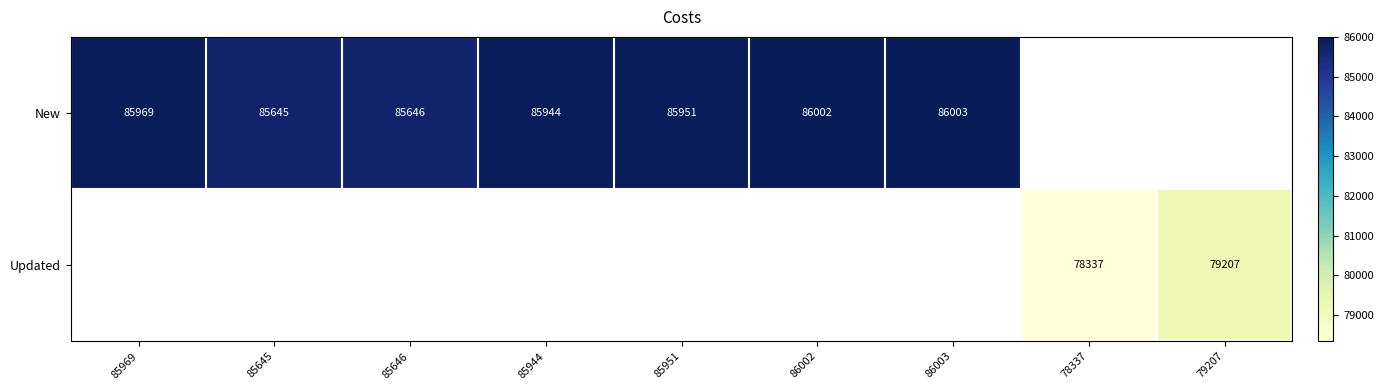

Is it true that New equals 138203 at 85969?

False